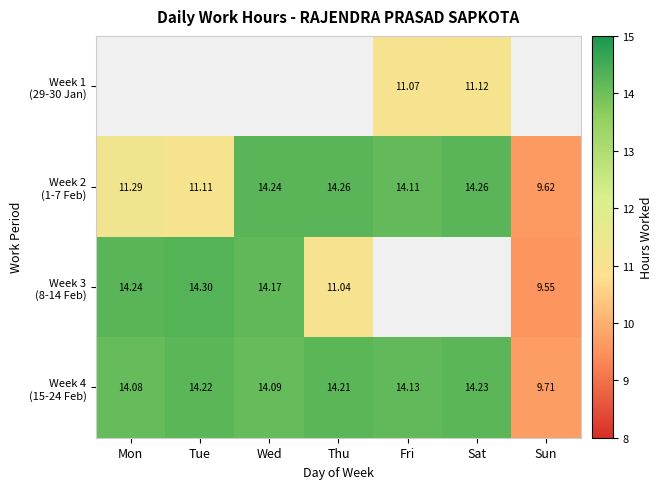

How many data points in Week 3 (8-14 Feb) are above 14?

3